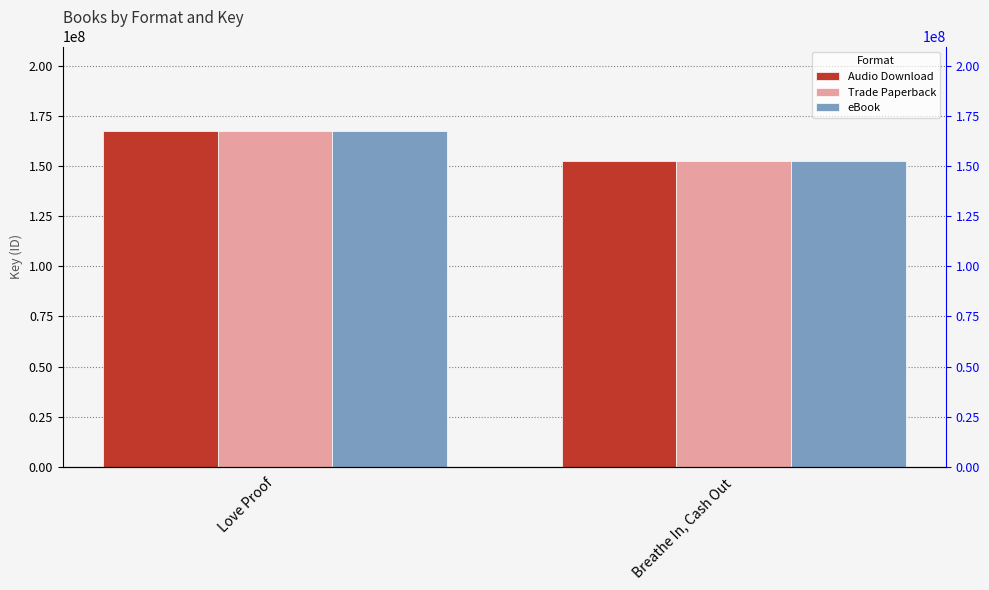

Which series has the widest spread of values?

Audio Download